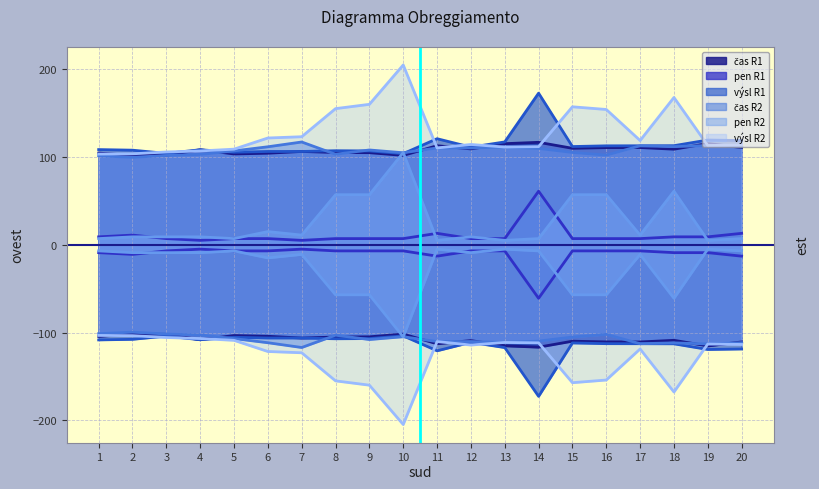

Which category has the lowest value across all series?

4